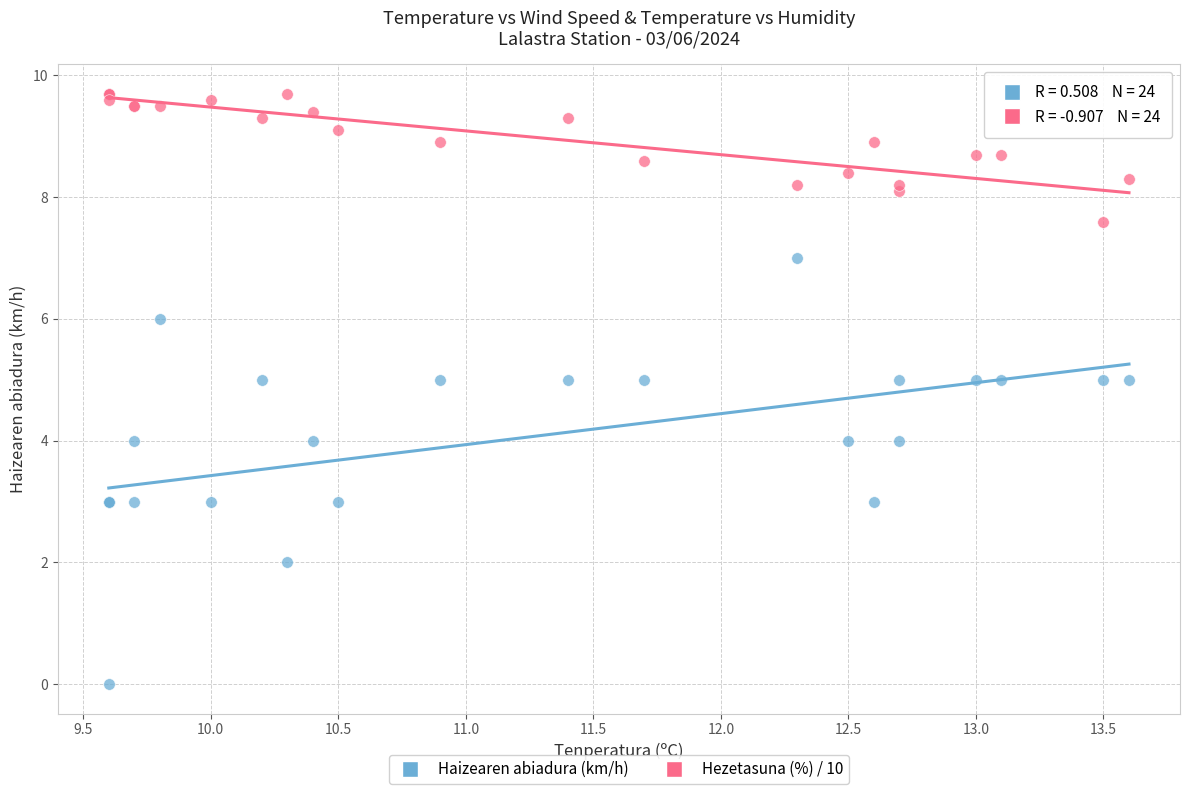

Which series has the widest spread of Y values?

Haizearen abiadura (km/h)